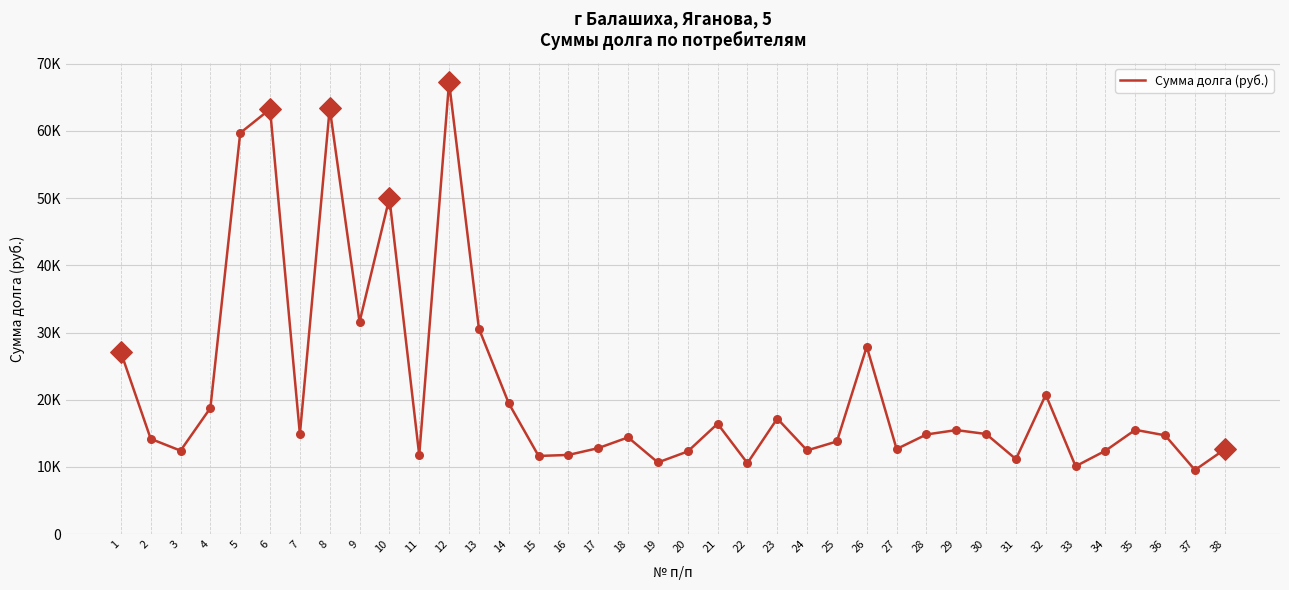

Which has a higher value, 7 or 36?

7